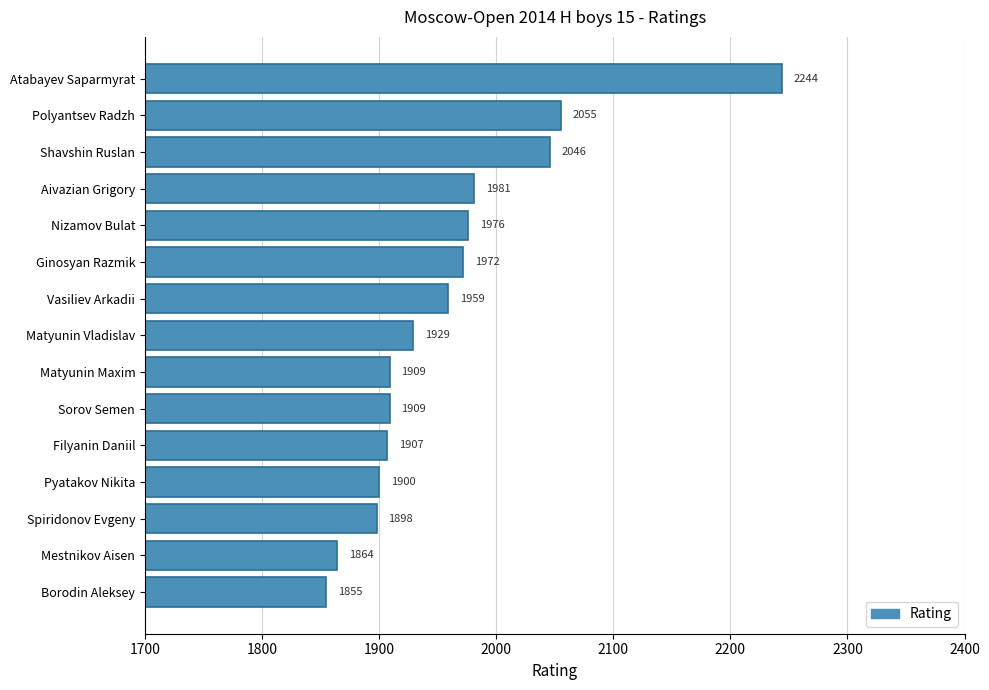

How many values are below 1929?

7